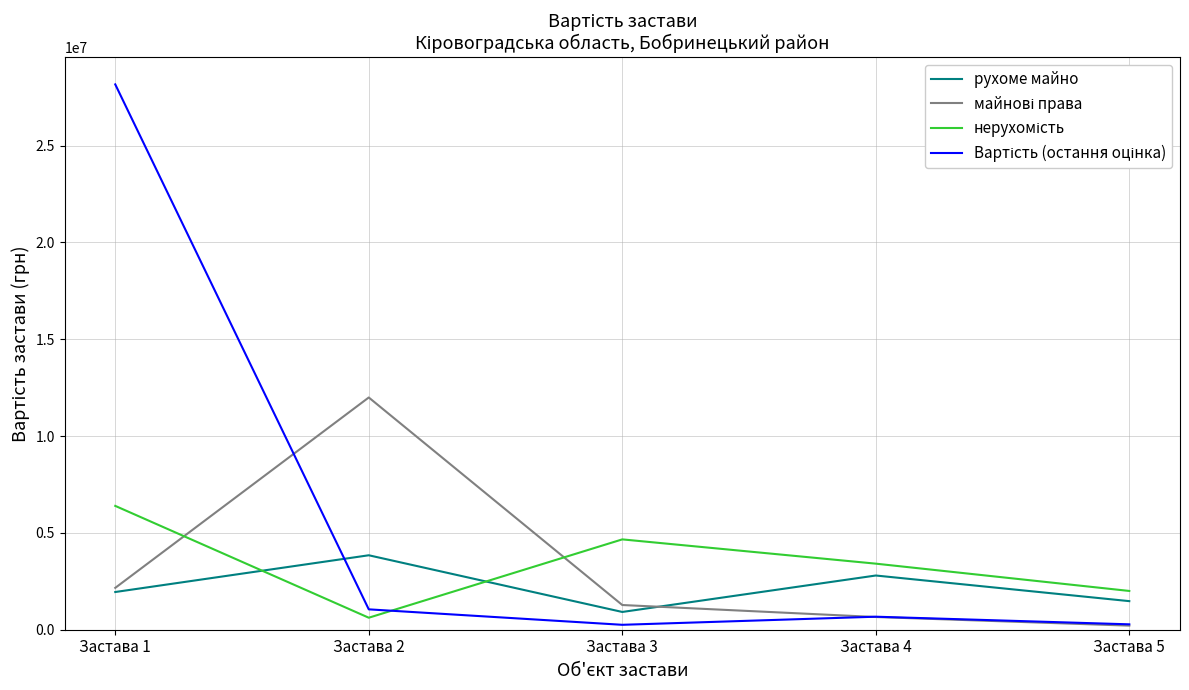

At which category is the sum across all series the highest?

Застава 1